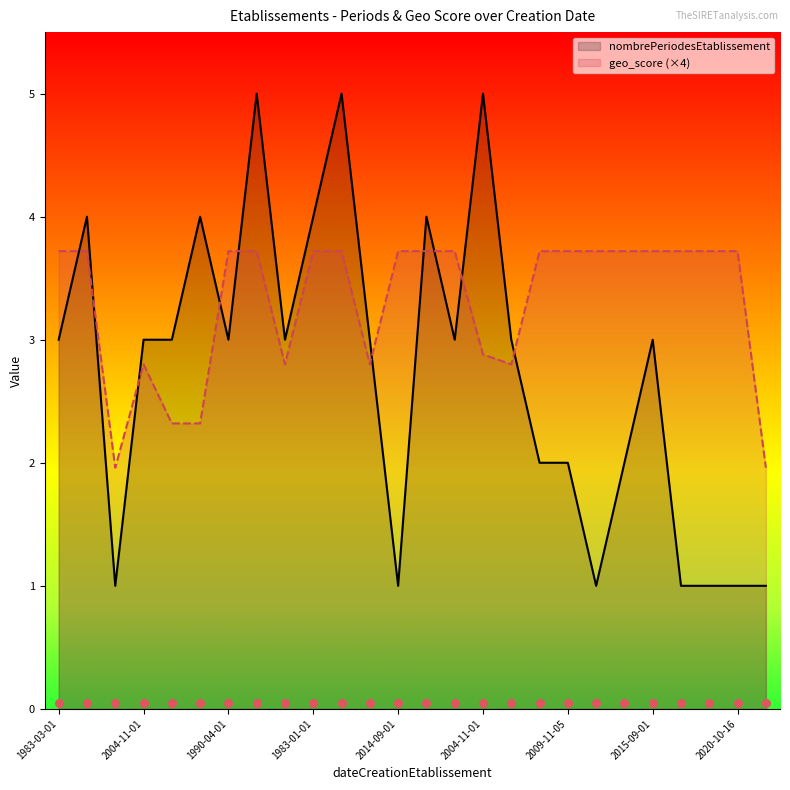

At how many categories does at least one series exceed 3?

19